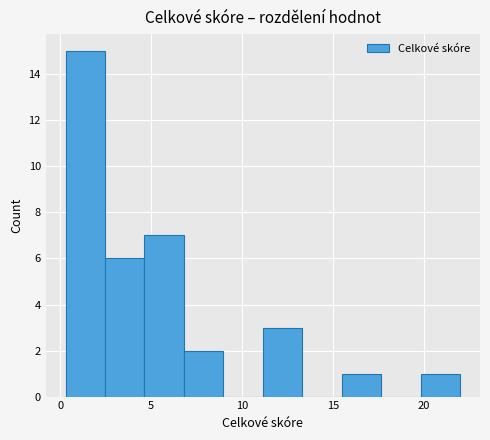

How tall is the bar that spans 15.5 to 17.5 on the x-axis? Neither the bar edges nor the heights are printed on the chart, so give them approximately, as read against the axes.

1